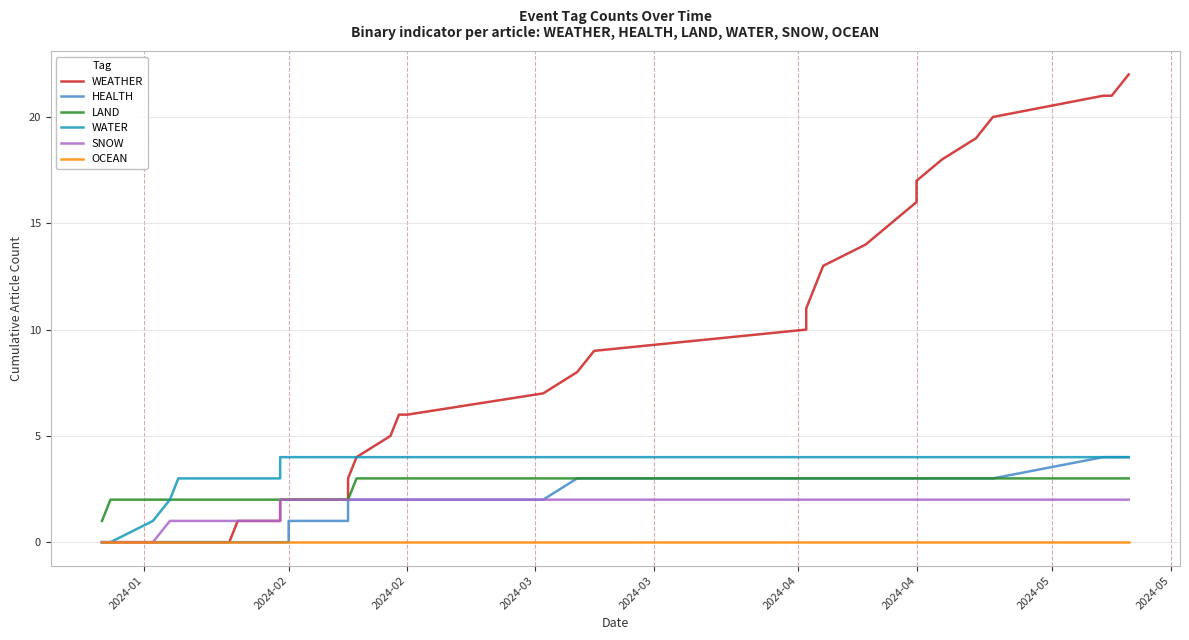

How many data points in WEATHER are less than 6?

18